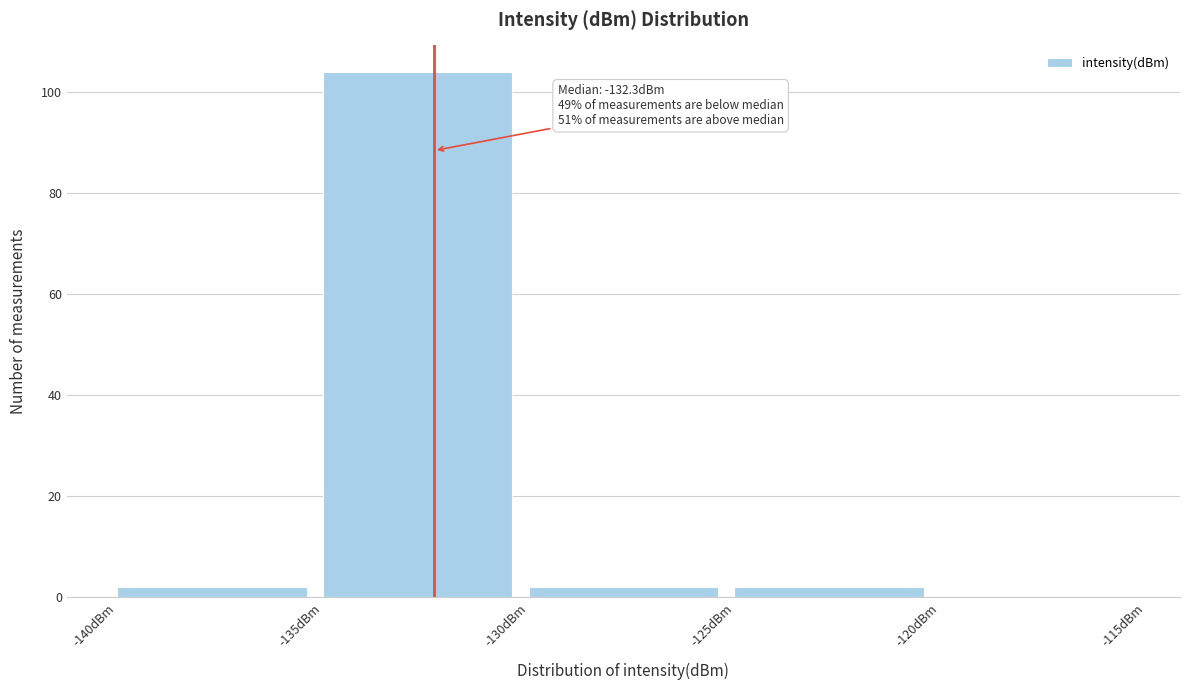

Which range on the x-axis has the tallest bar?

-135 to -130